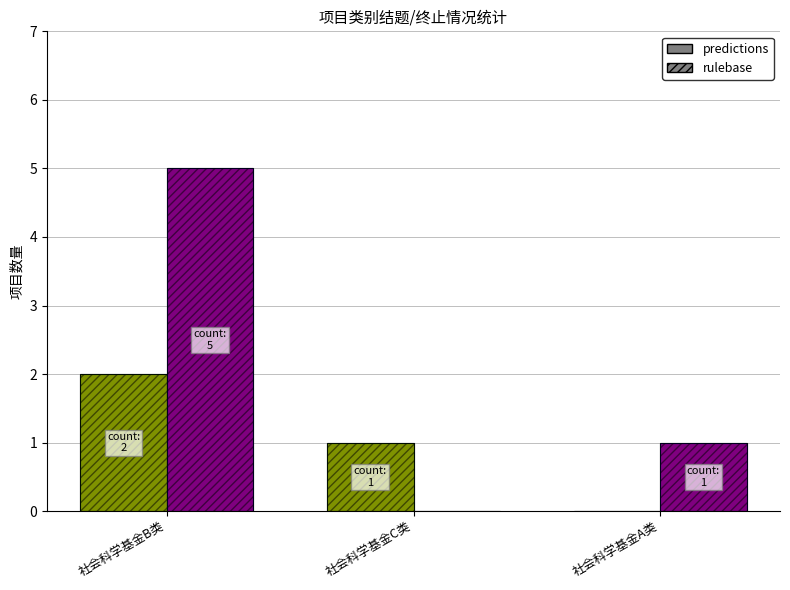

At which category is the sum across all series the highest?

社会科学基金B类